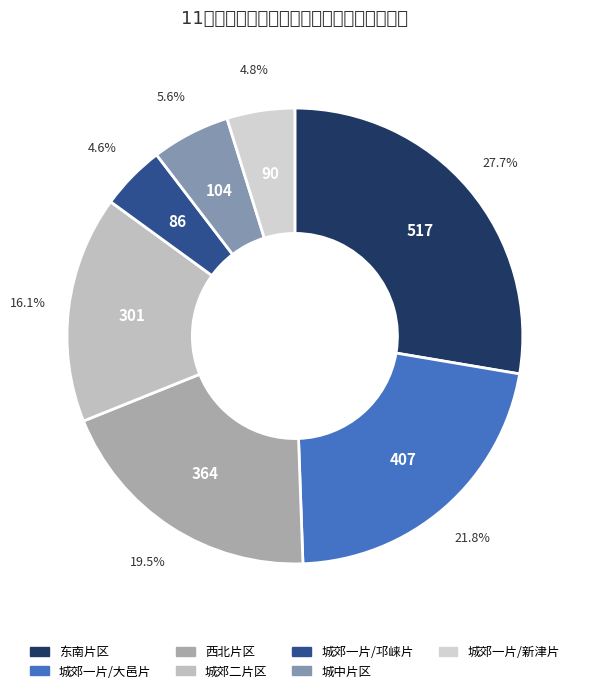

How many segments does this pie chart have?

7